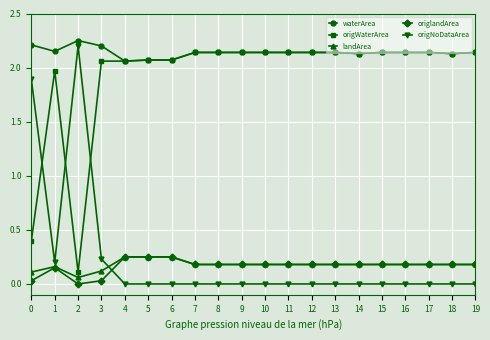

Is the value of origWaterArea at 11 greater than the value of landArea at 16?

Yes